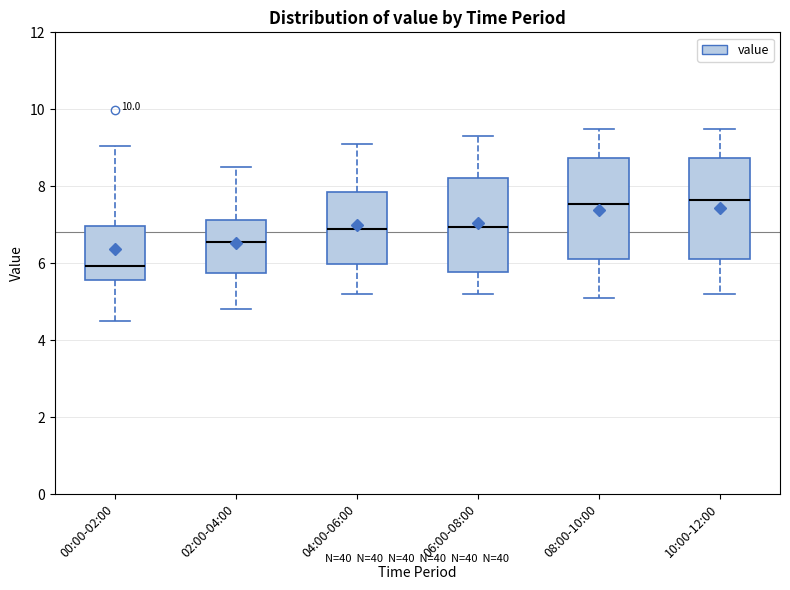

Reading left to right, transcribe this box plot: for each box, give where its median line is, the range the box spans, and where its two whiskers end, as read against the y-axis. The values are not printed on the chart, so give them approximately, as read against the axis.

00:00-02:00: median 6.0, box 5.6 to 7.0, whiskers 4.6 to 9.0
02:00-04:00: median 6.6, box 5.8 to 7.2, whiskers 4.8 to 8.6
04:00-06:00: median 7.0, box 6.0 to 7.8, whiskers 5.2 to 9.2
06:00-08:00: median 7.0, box 5.8 to 8.2, whiskers 5.2 to 9.4
08:00-10:00: median 7.6, box 6.2 to 8.8, whiskers 5.2 to 9.6
10:00-12:00: median 7.6, box 6.2 to 8.8, whiskers 5.2 to 9.6